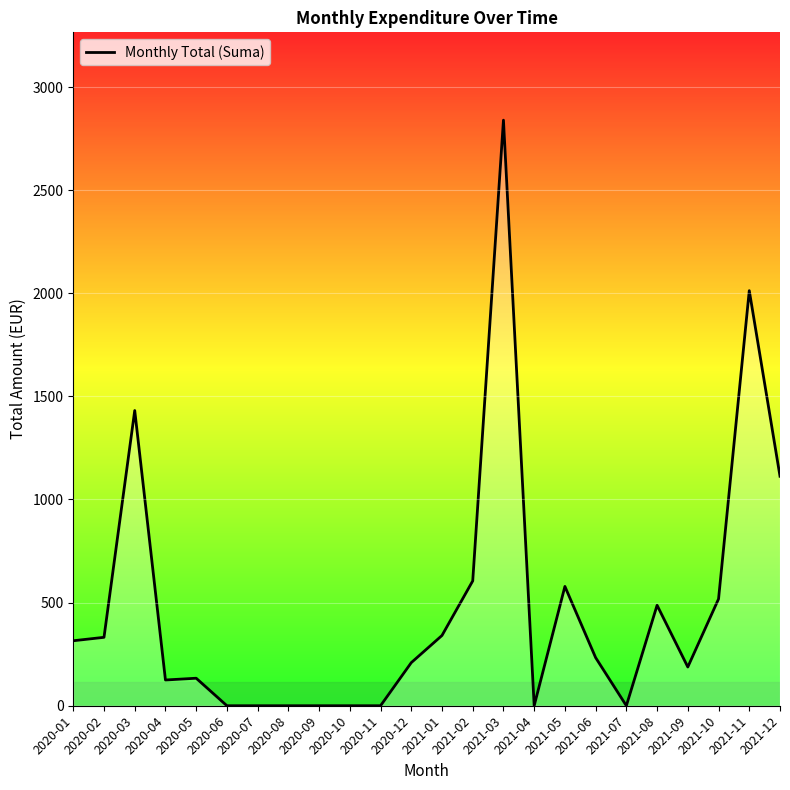

What is the change in value from 2020-04 to 2021-01?

+215.9